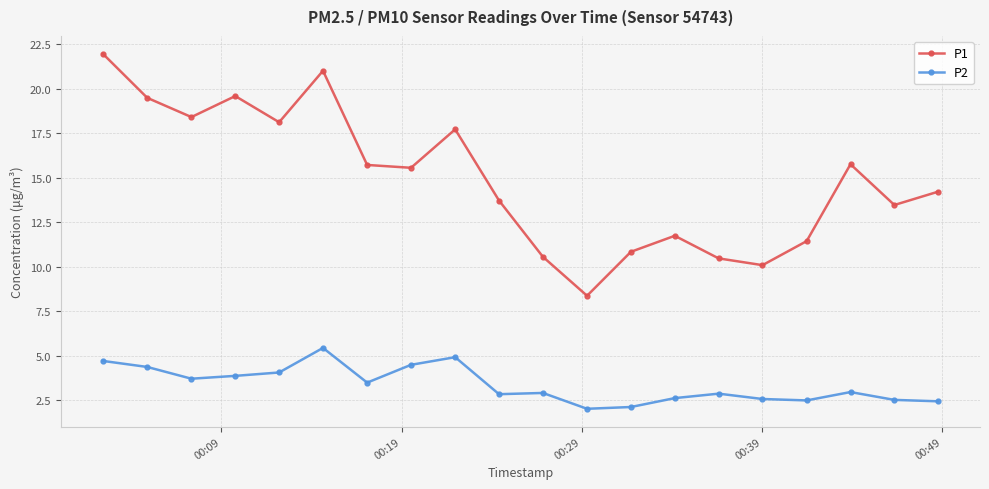

How many lines are shown in the chart?

2